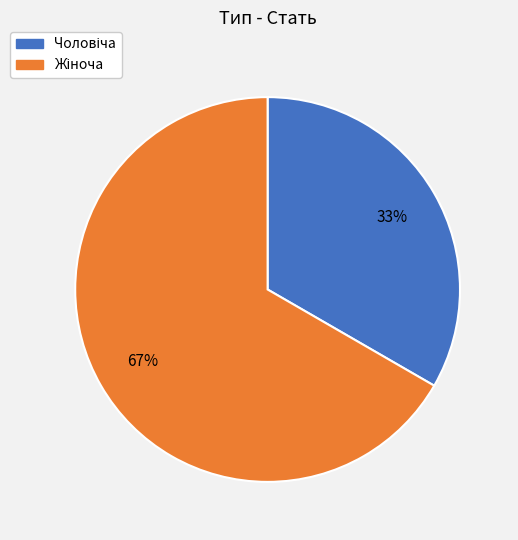

To the nearest percent, what is the average slice percentage?

50%